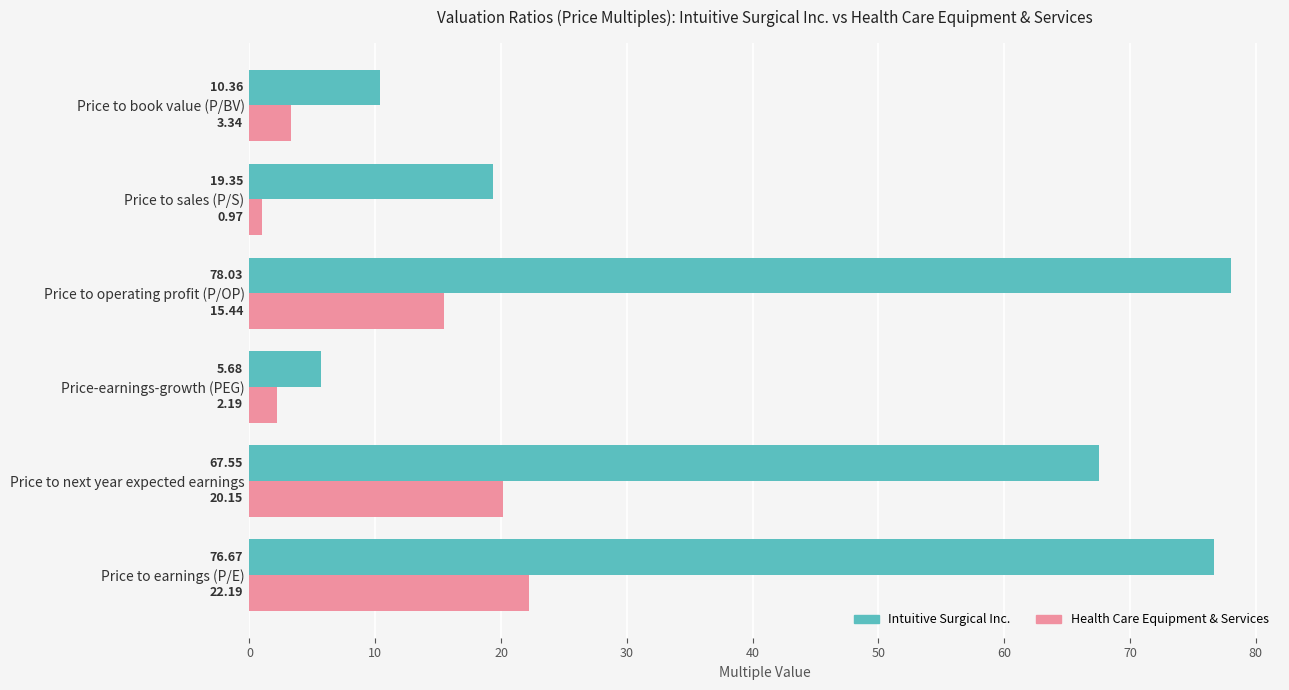

What is the average value of the Health Care Equipment & Services series?

10.7